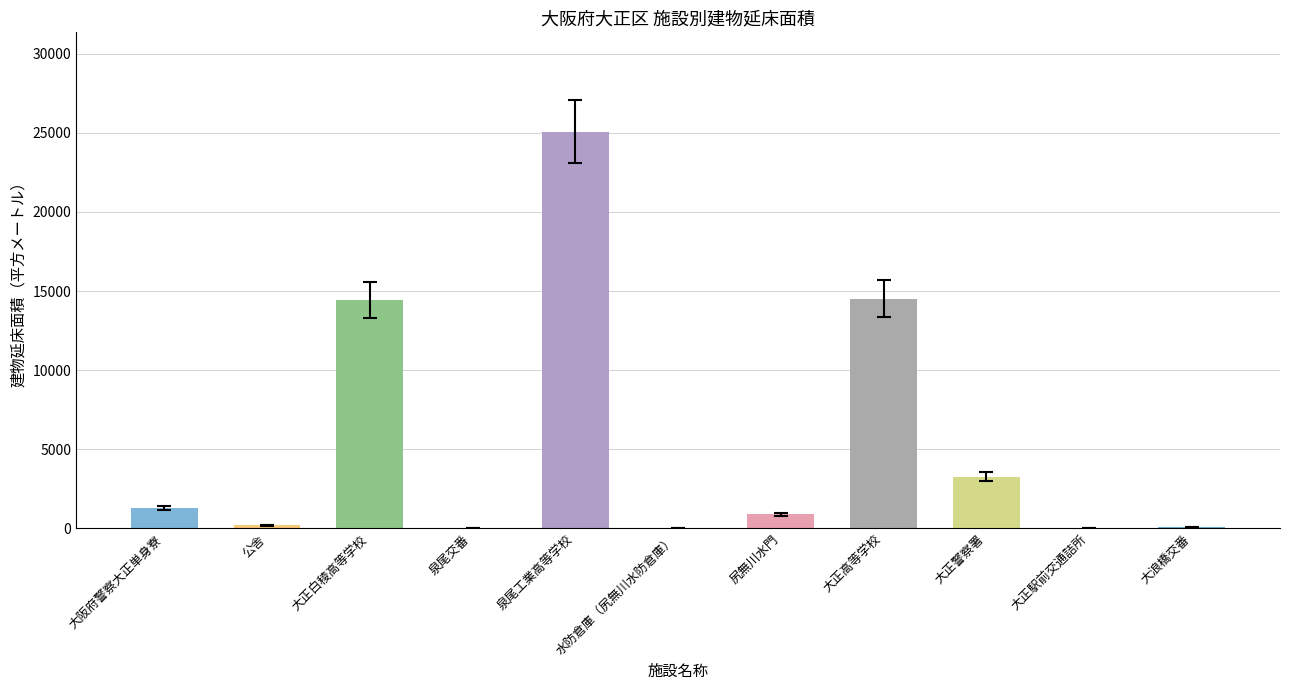

Read the value at 大正白稜高等学校.

14442.3